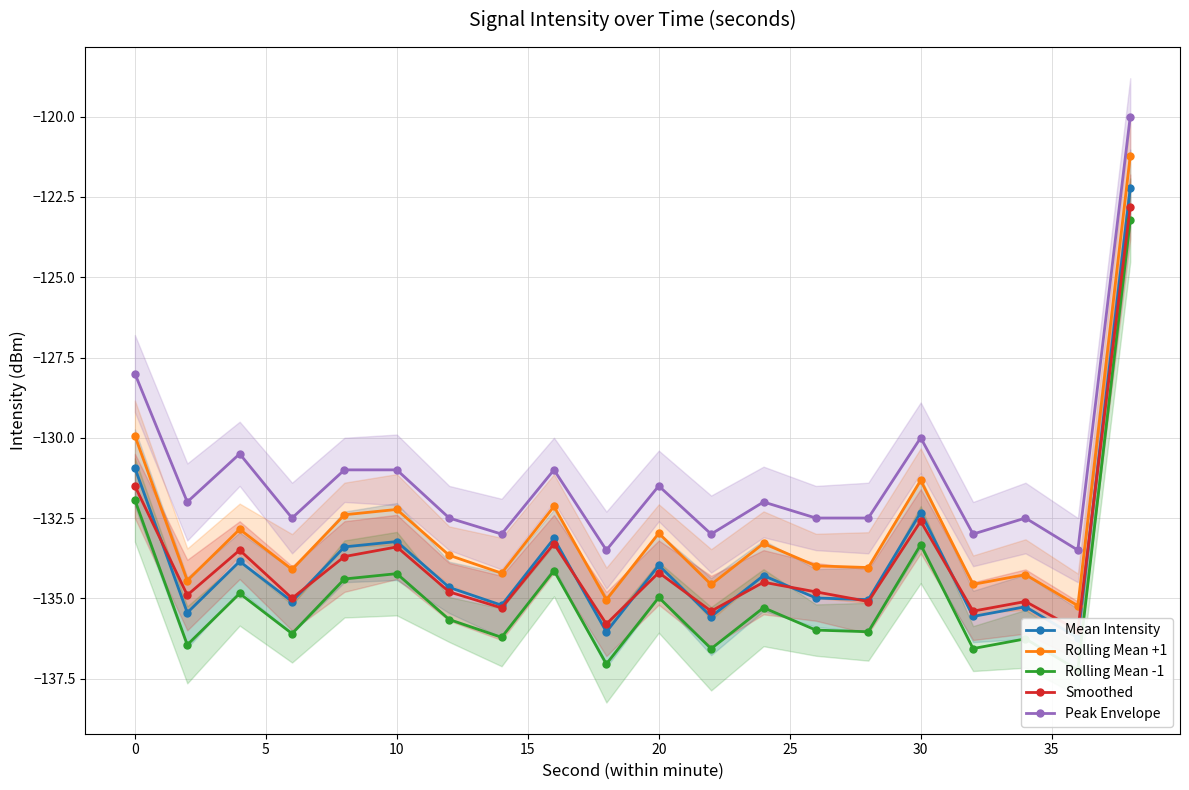

At how many categories does at least one series exceed -123?

1